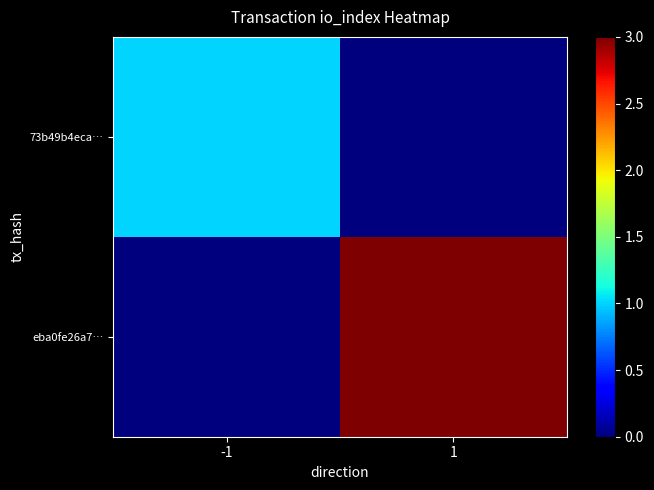

Reading left to right, list all the values displayed in this chart.

73b49b4eca…: -1=1	1=0
eba0fe26a7…: -1=0	1=3